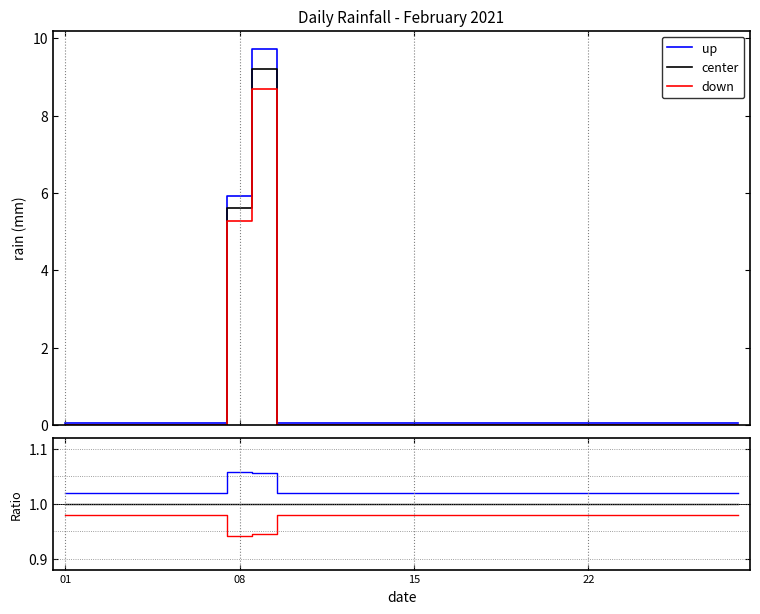

The down series shows 0.5 at 5. True or false?

False